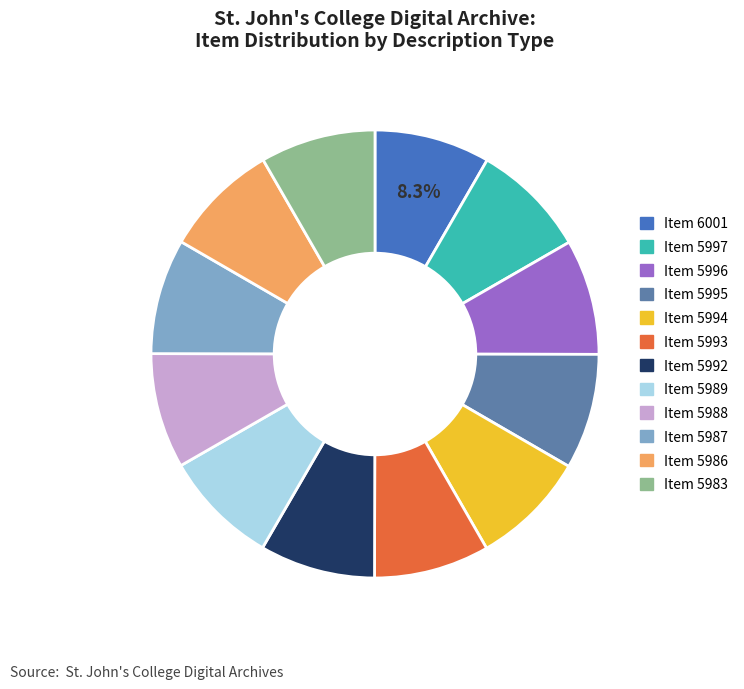

Is there a majority slice in this chart?

No